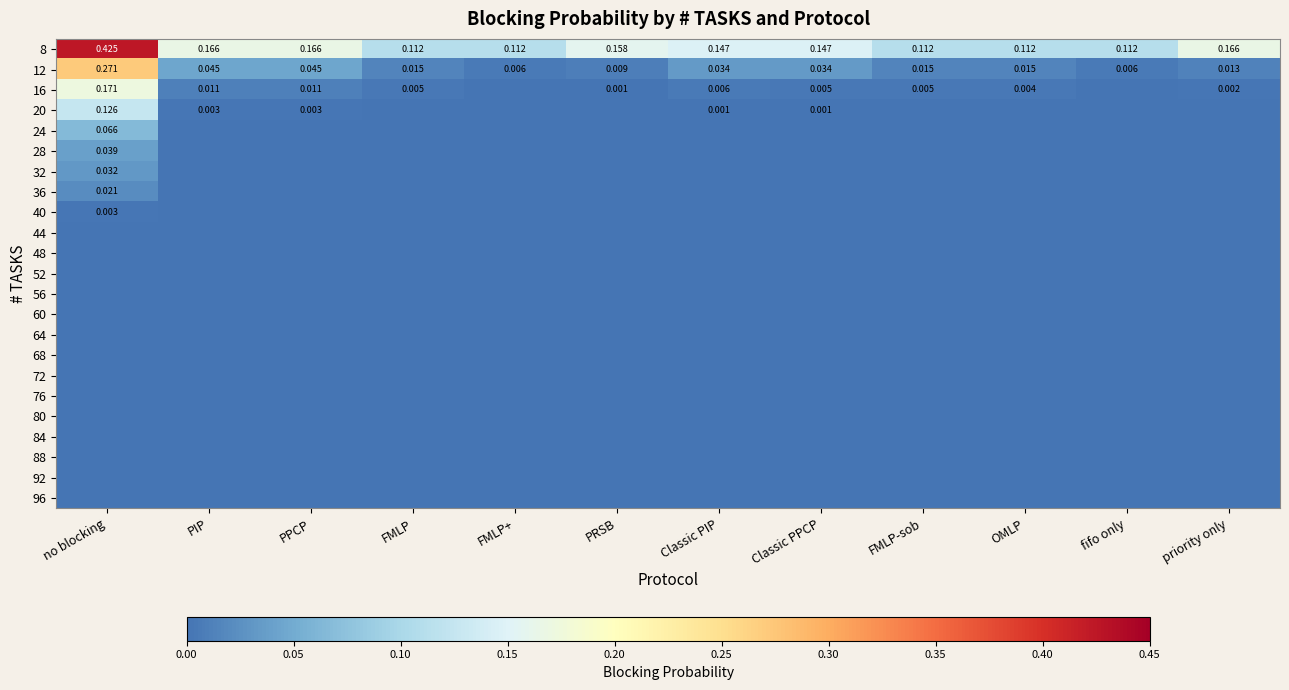

At Classic PPCP, list the series in order from largest to smallest.

8, 12, 16, 20, 24, 28, 32, 36, 40, 44, 48, 52, 56, 60, 64, 68, 72, 76, 80, 84, 88, 92, 96